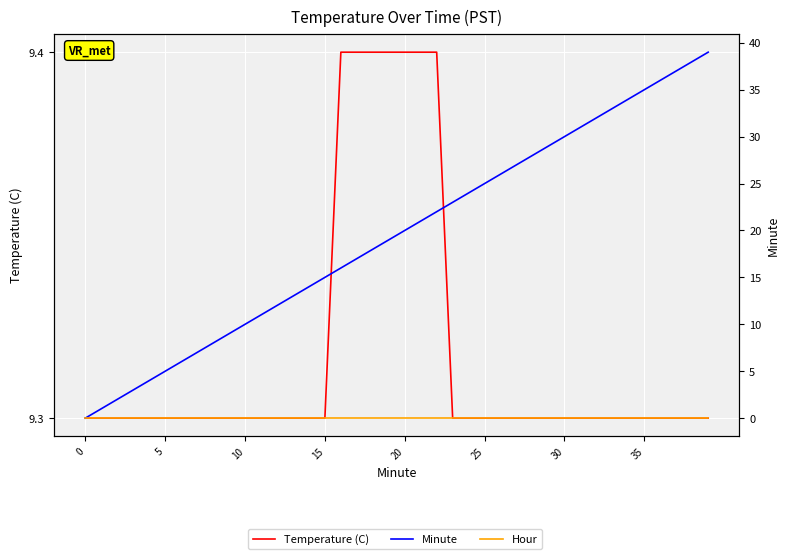

What is the difference between the second highest and second lowest values in the Temperature (C) series?

0.1